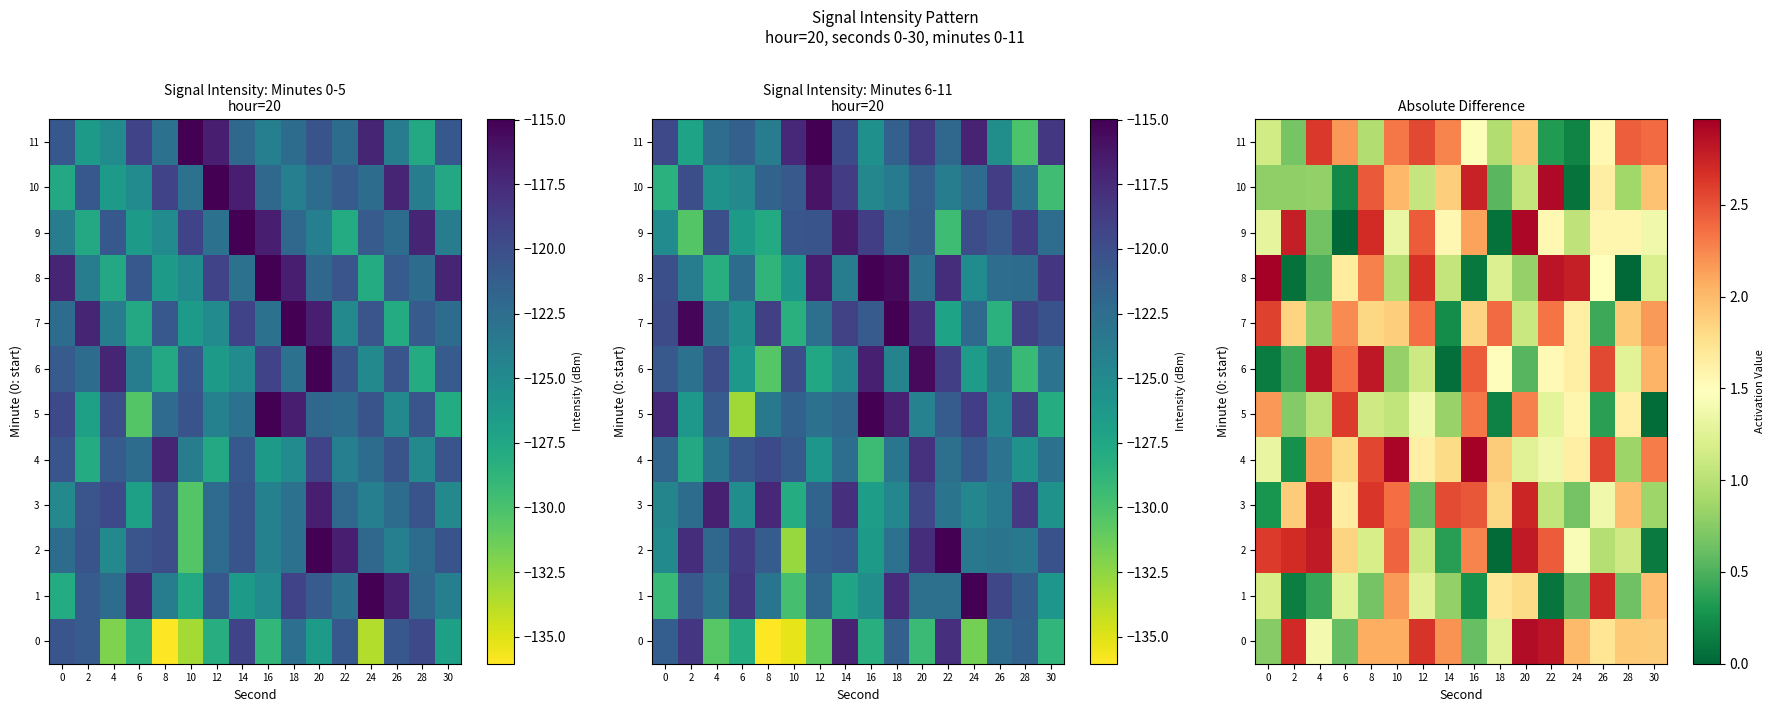

Where is 11 nearest to the value 1?

18